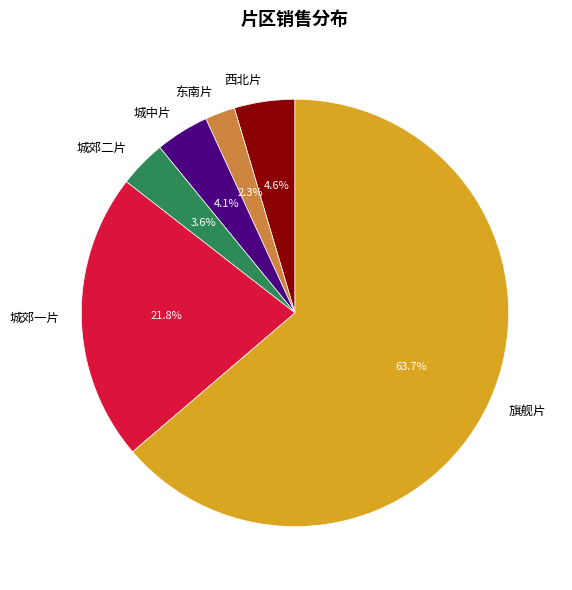

How many segments does this pie chart have?

6